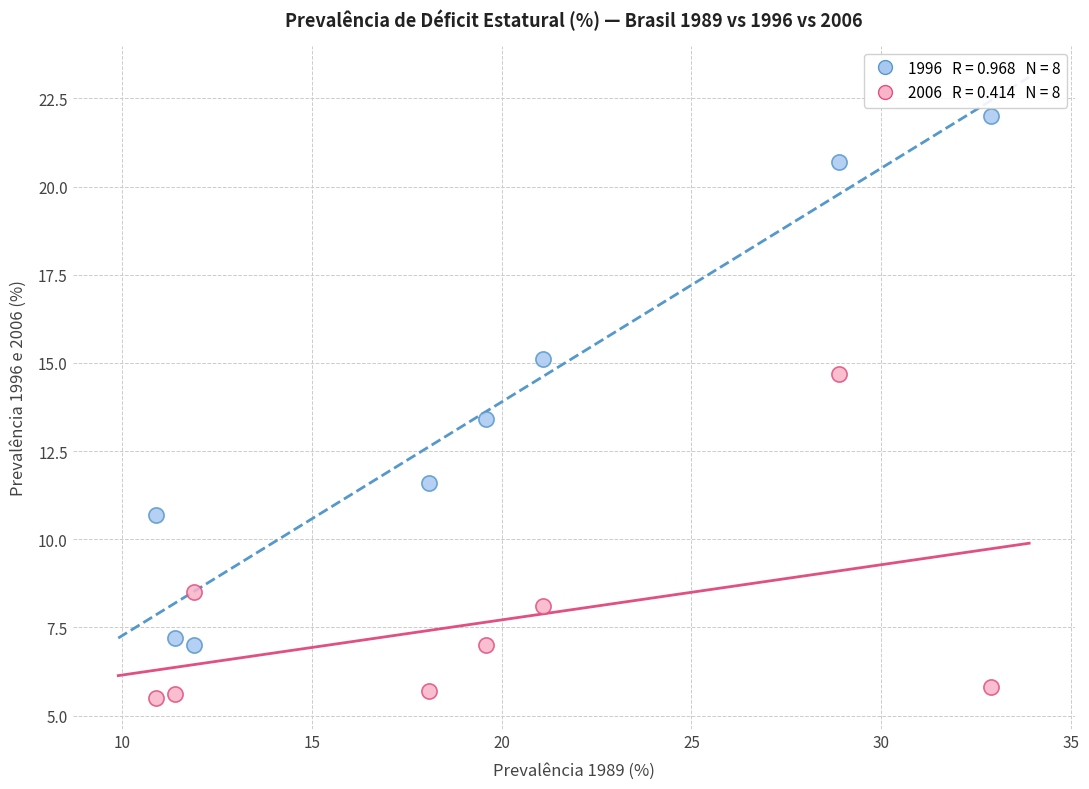

Across all data points, what is the range of Y values (max minus min)?

16.5